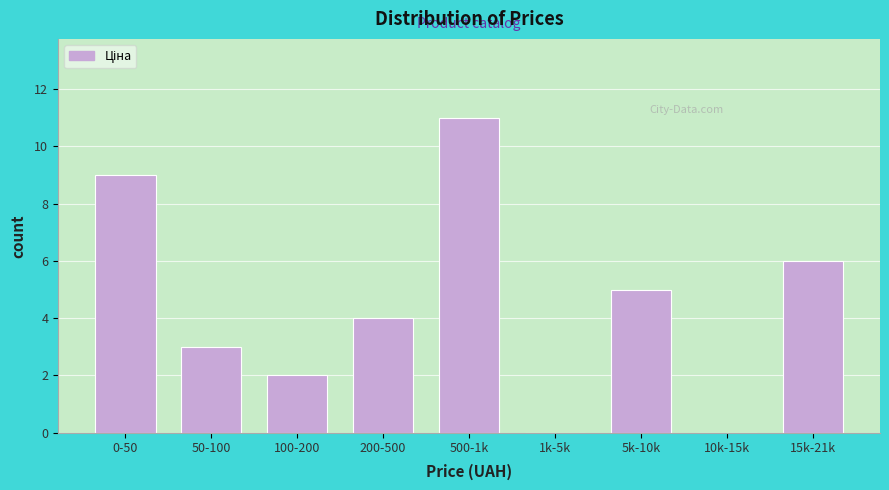

Reading left to right, transcribe all the data shown in this chart.

0-50=9	50-100=3	100-200=2	200-500=4	500-1k=11	1k-5k=0	5k-10k=5	10k-15k=0	15k-21k=6